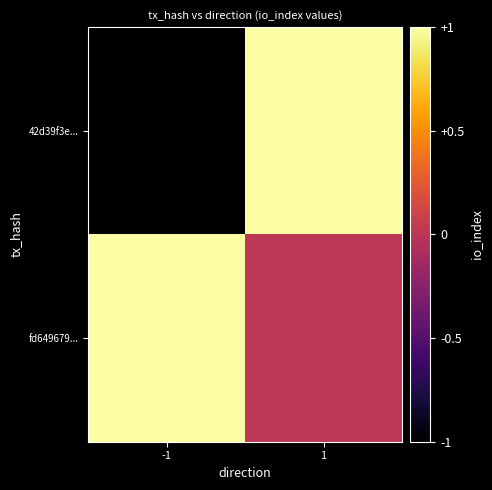

Which series has the widest spread of values?

42d39f3e...